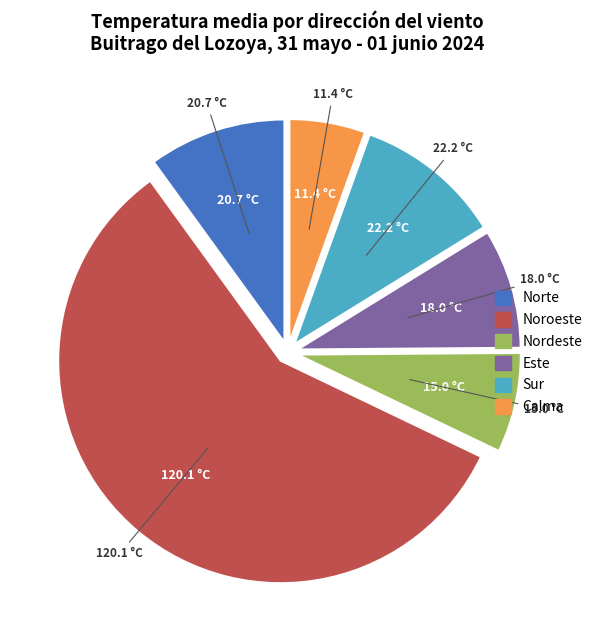

Is there a majority slice in this chart?

Yes